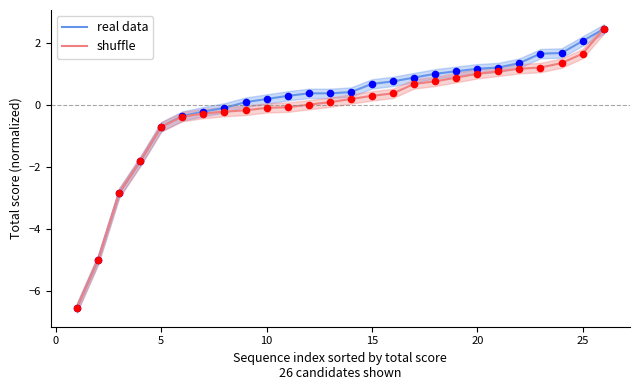

At how many categories does at least one series exceed 2?

2